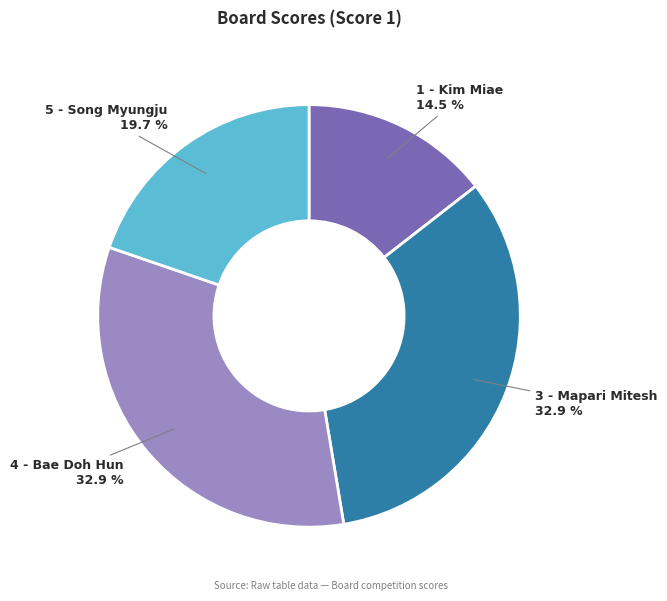

Is there a majority slice in this chart?

No